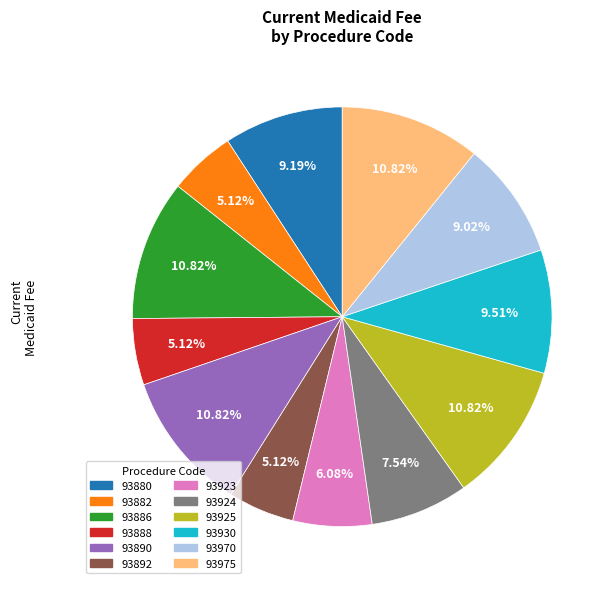

Does any single category account for the majority?

No